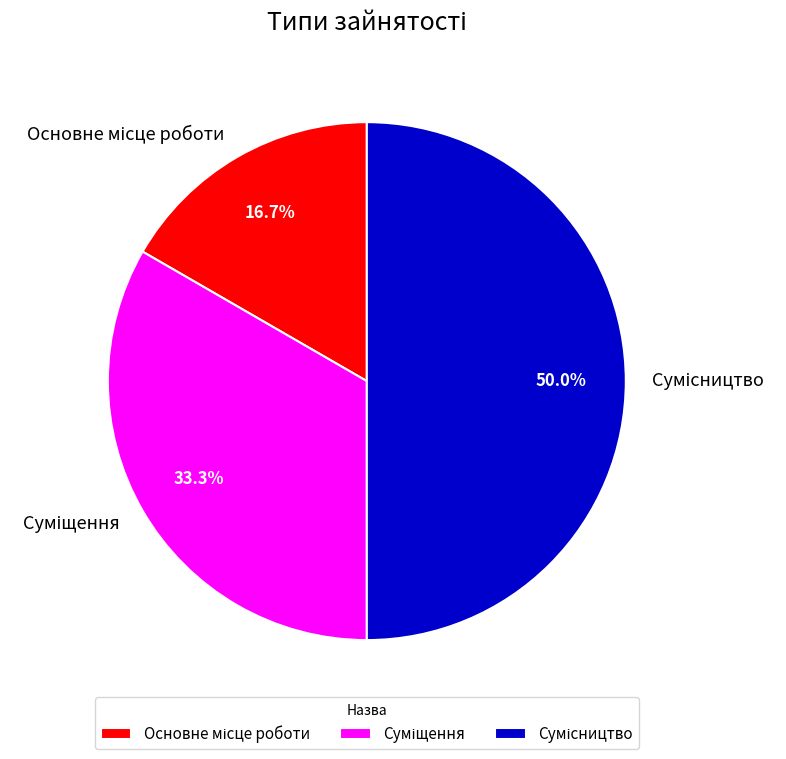

To the nearest percent, what percentage of the pie is Суміщення?

33%